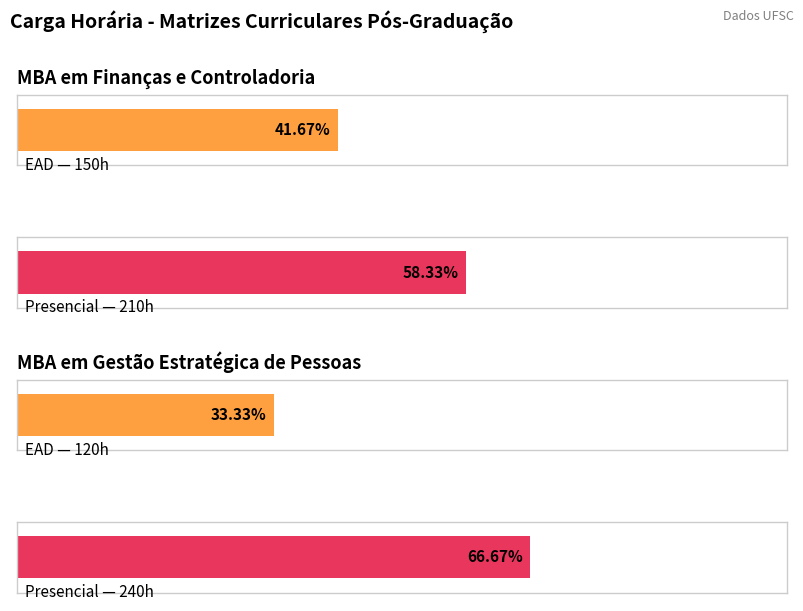

What position from the right is MBA em Finanças e Controladoria?

3